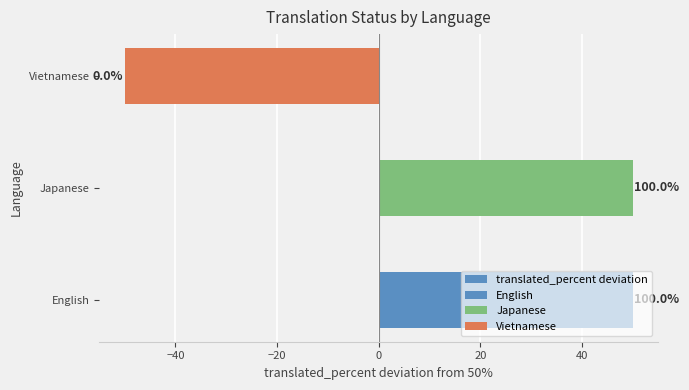

Count the number of categories in the chart.

3